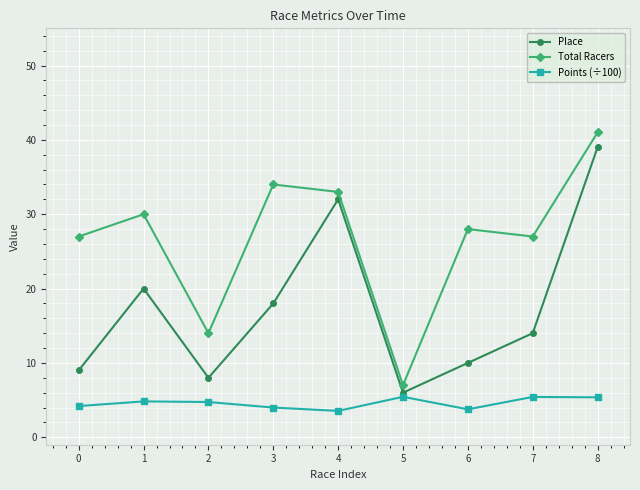

At which category is the sum across all series the highest?

8